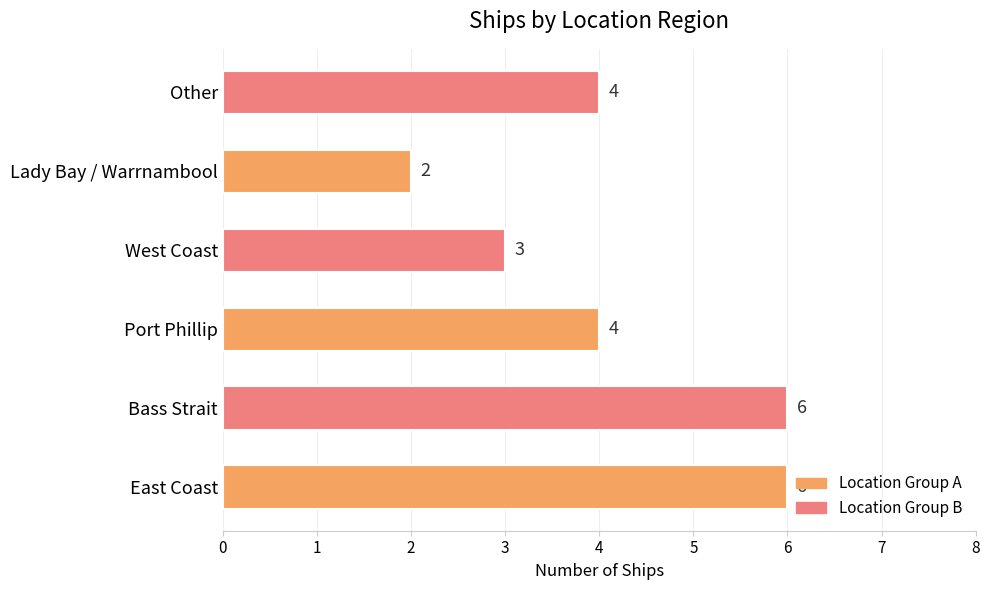

How many bars are there in total?

6